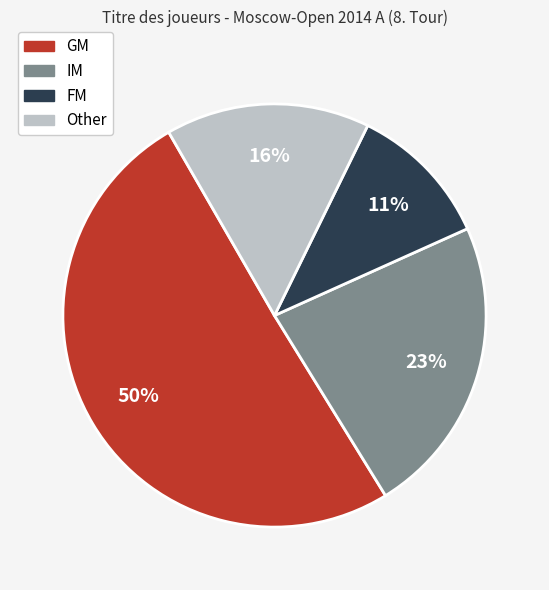

Does Other represent more than half of the total?

No